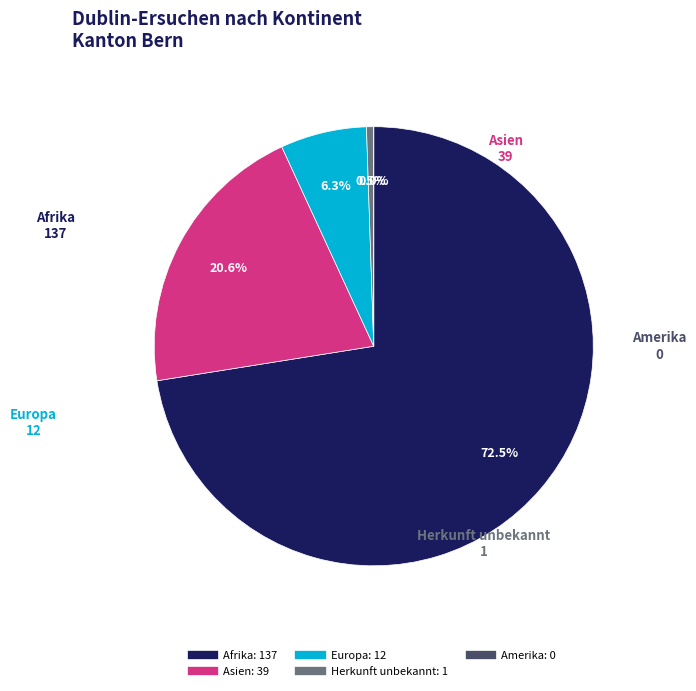

How many slices are in this pie chart?

5